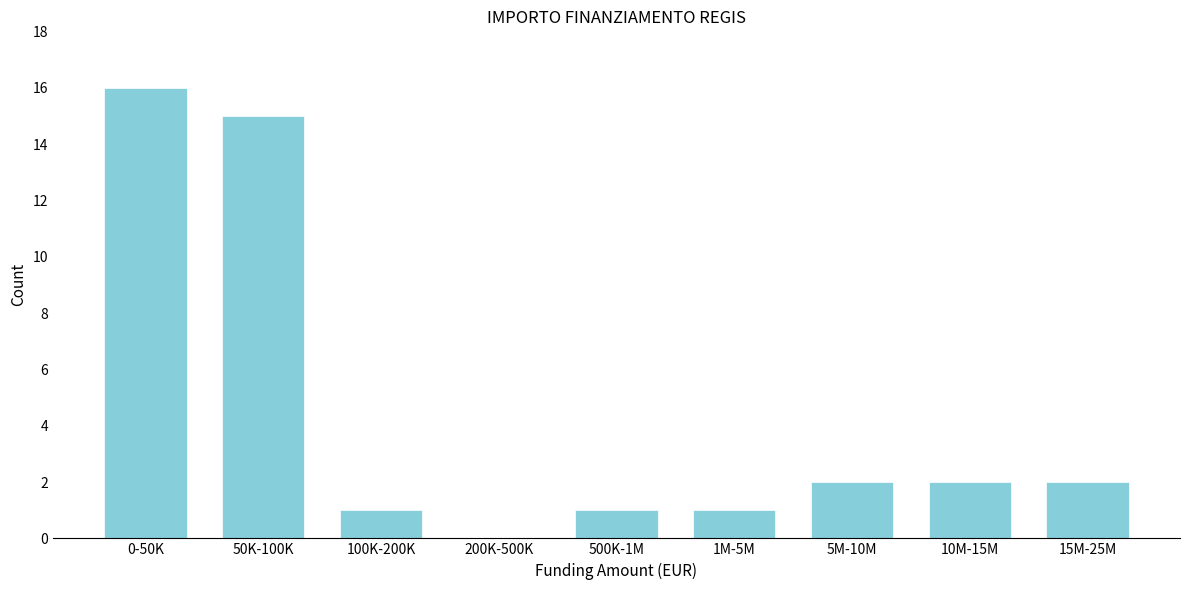

Reading left to right, extract all data points from this chart.

0-50K=16	50K-100K=15	100K-200K=1	200K-500K=0	500K-1M=1	1M-5M=1	5M-10M=2	10M-15M=2	15M-25M=2